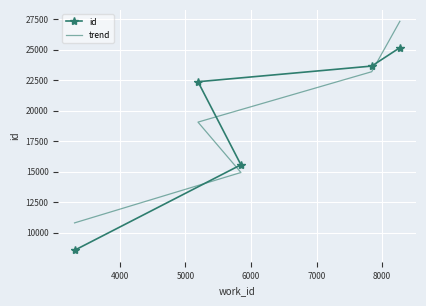

What is the average value of the trend series?

19070.8